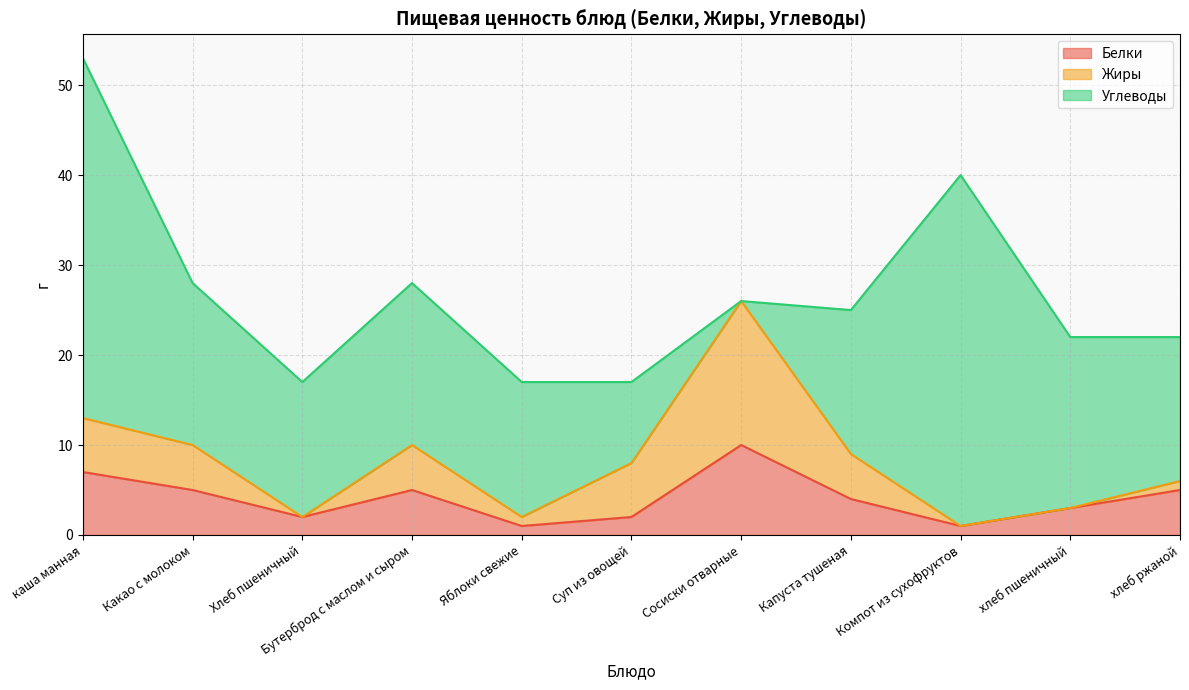

What is the spread (max minus min) of values at каша манная?

34